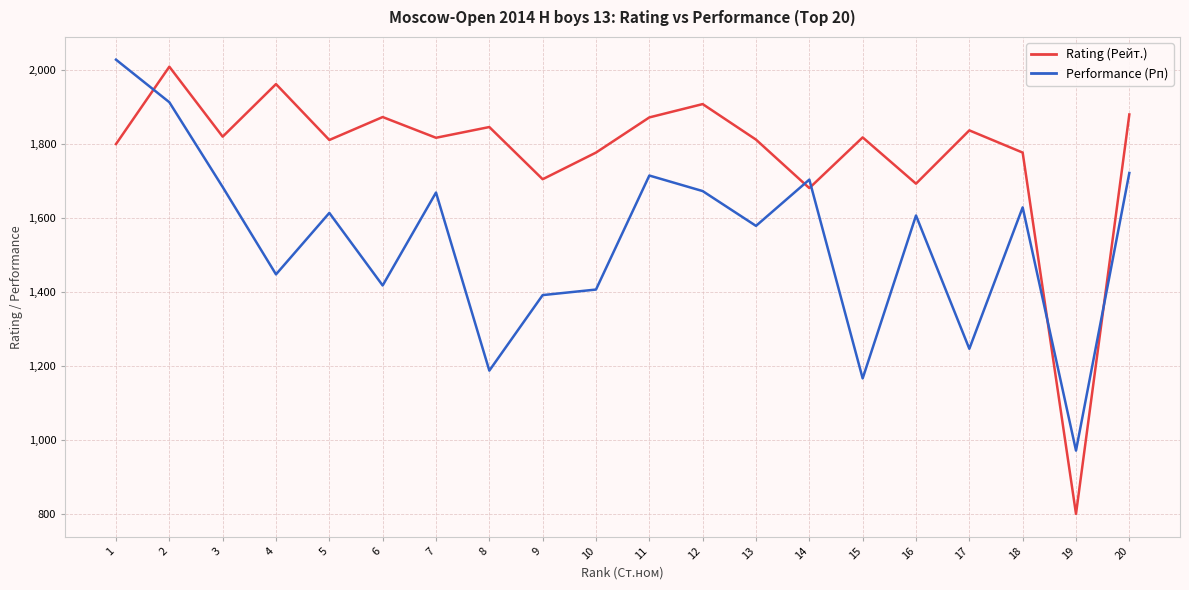

Which series has the largest total across all categories?

Rating (Рейт.)